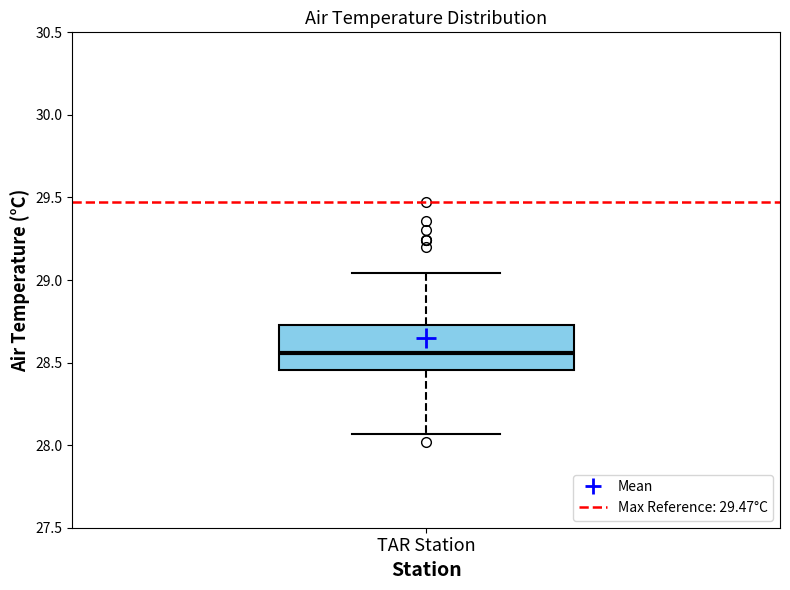

Read this box plot against the y-axis: the position of the median line, the range covered by the box, and the ends of both whiskers. The values are not printed on the chart, so give them approximately, as read against the axis.

median 28.55, box 28.45 to 28.75, whiskers 28.05 to 29.05